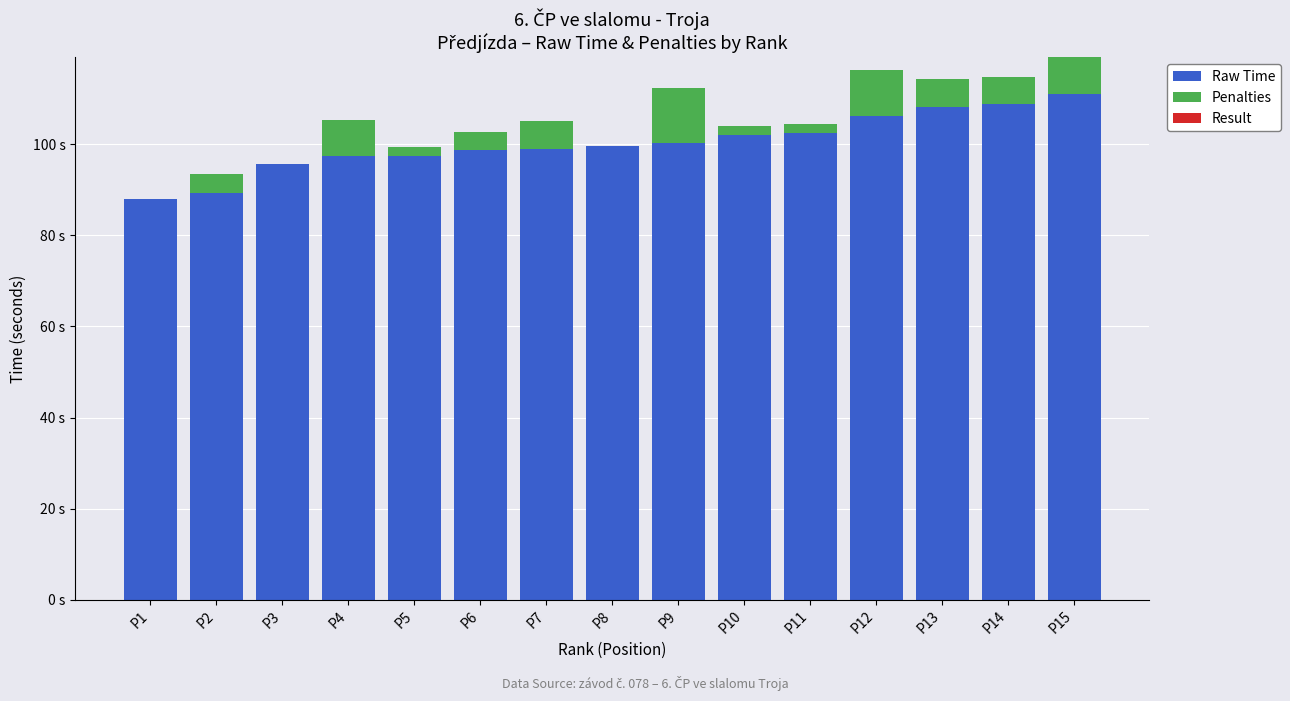

List the labels in order of Raw Time value, smallest first.

P1, P2, P3, P4, P5, P6, P7, P8, P9, P10, P11, P12, P13, P14, P15